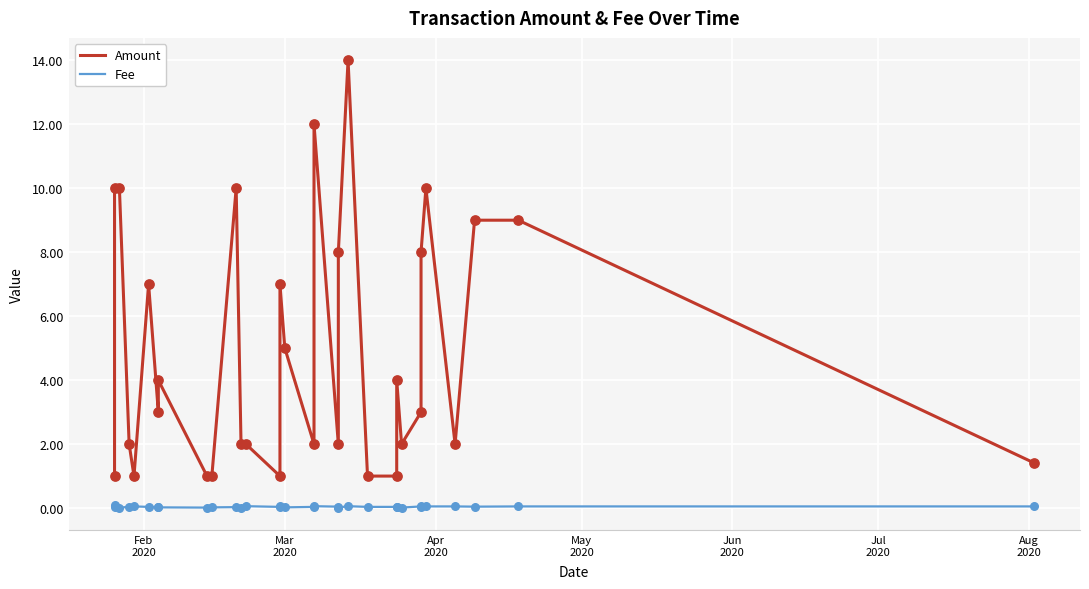

Which series contains the lowest Y value?

Fee